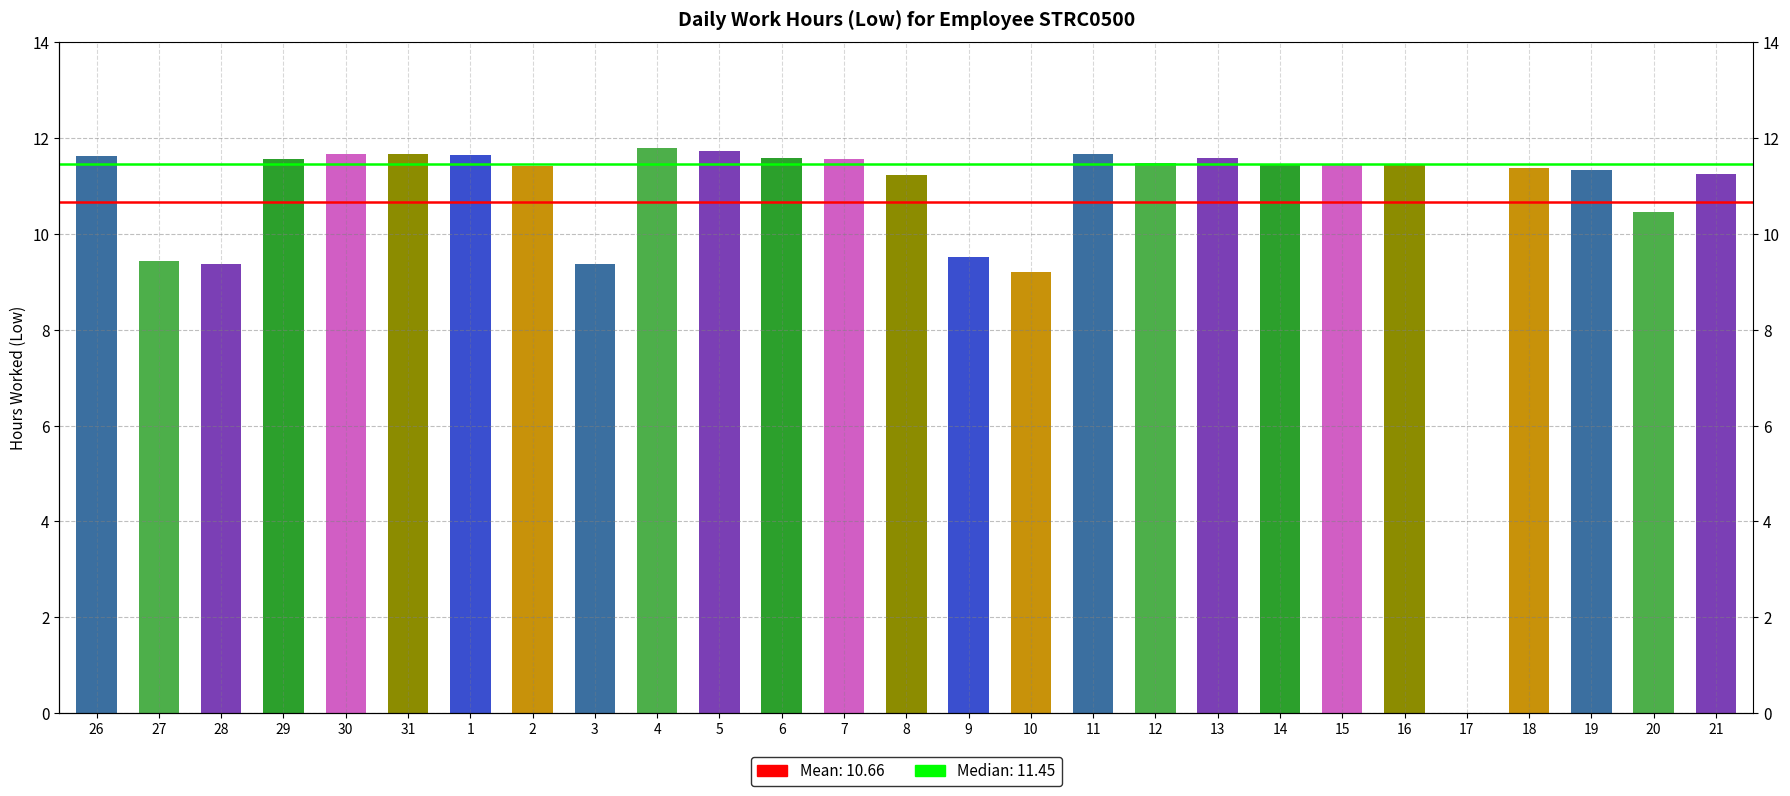

What is the change in value from 7 to 11?

+0.1